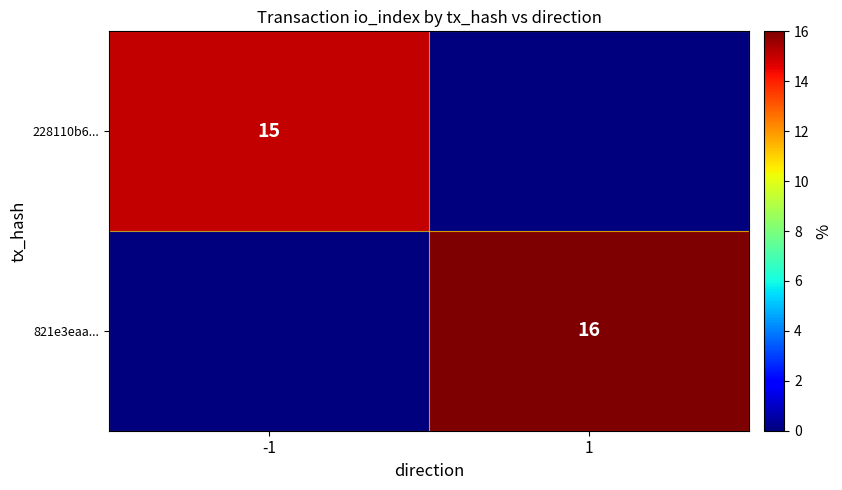

Is it true that 228110b6... equals 4 at -1?

False